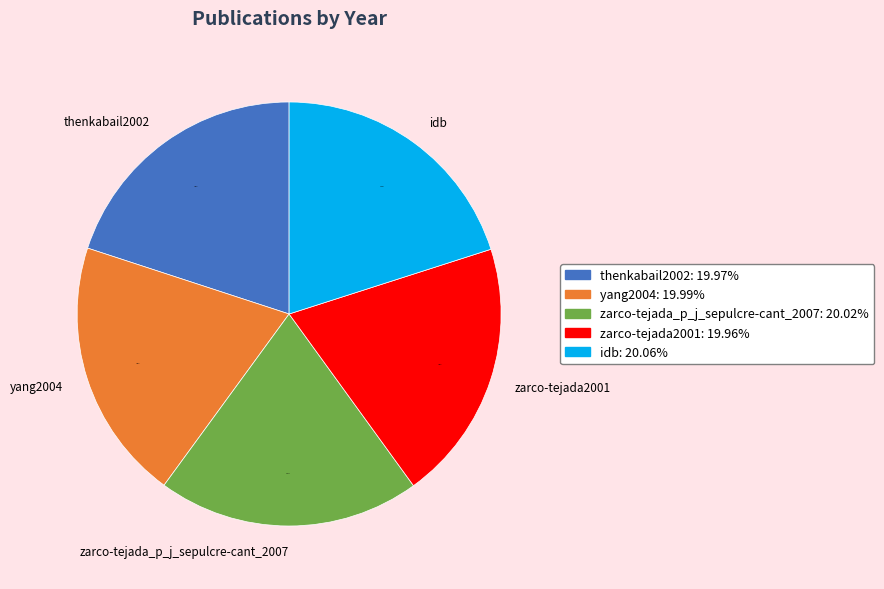

To the nearest percent, what percentage of the pie is yang2004?

20%